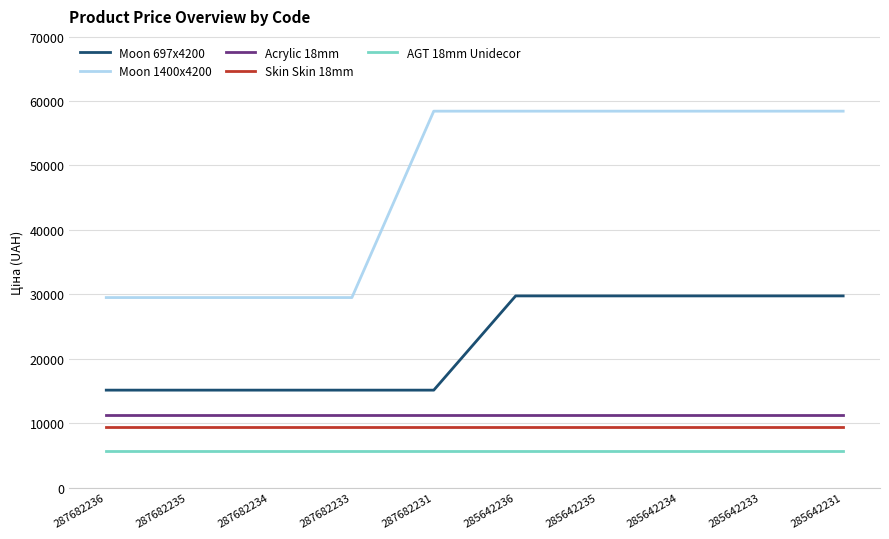

What is the greatest value displayed?

58426.5